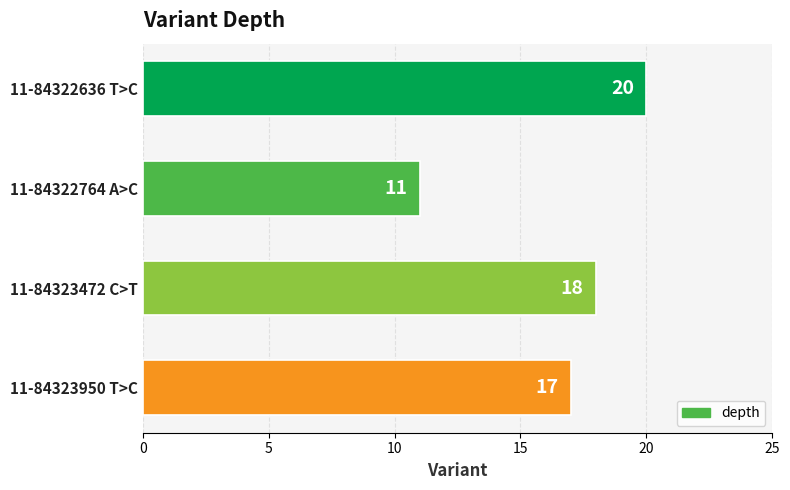

Reading bottom to top, extract all data points from this chart.

11-84323950 T>C=17	11-84323472 C>T=18	11-84322764 A>C=11	11-84322636 T>C=20